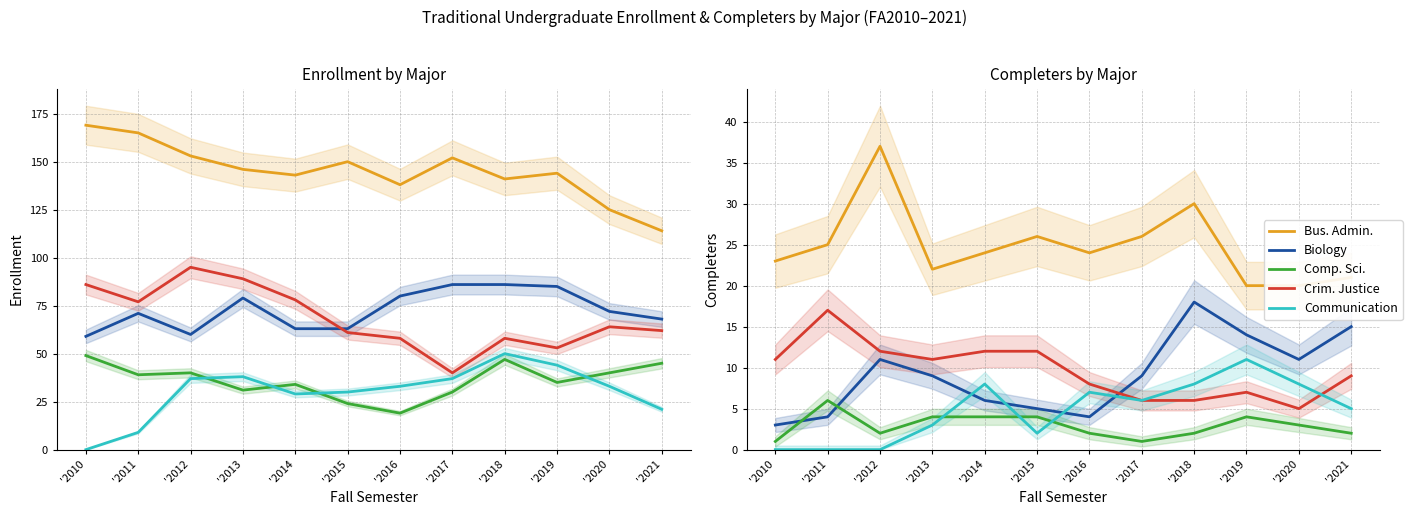

Which series ends up on top after the final intersection of Biology and Communication?

Biology